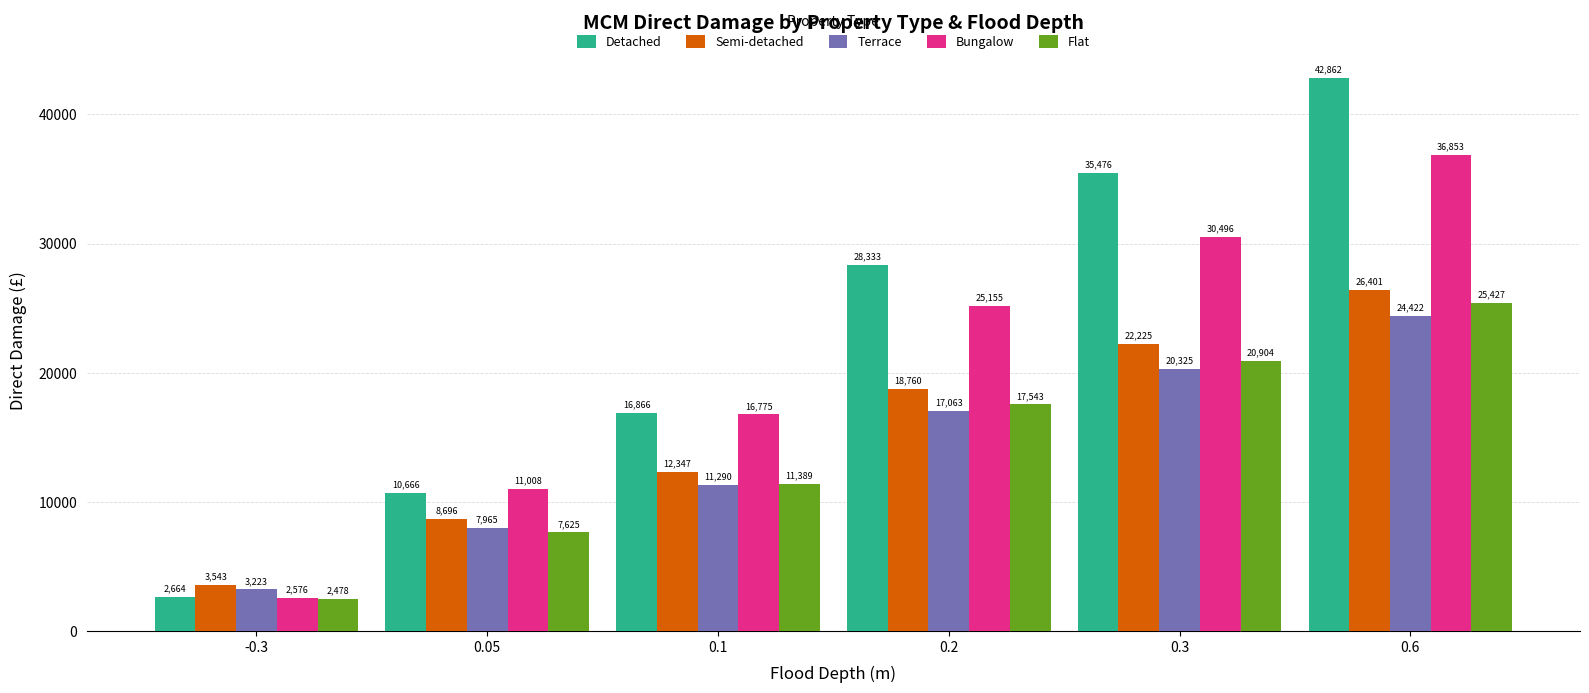

Which series has the widest spread of values?

Detached